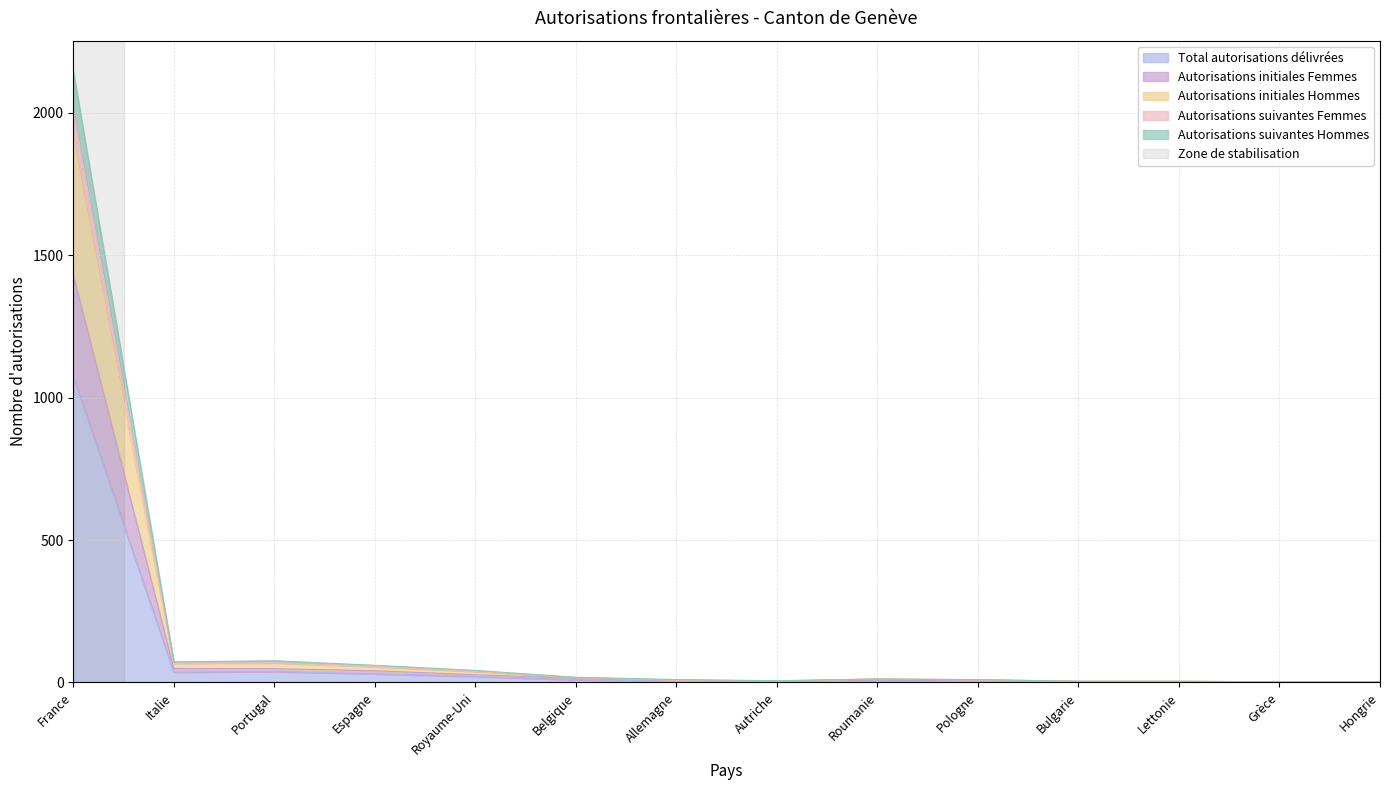

What is the value of the Autorisations suivantes Hommes point at the 10th from the left?

10